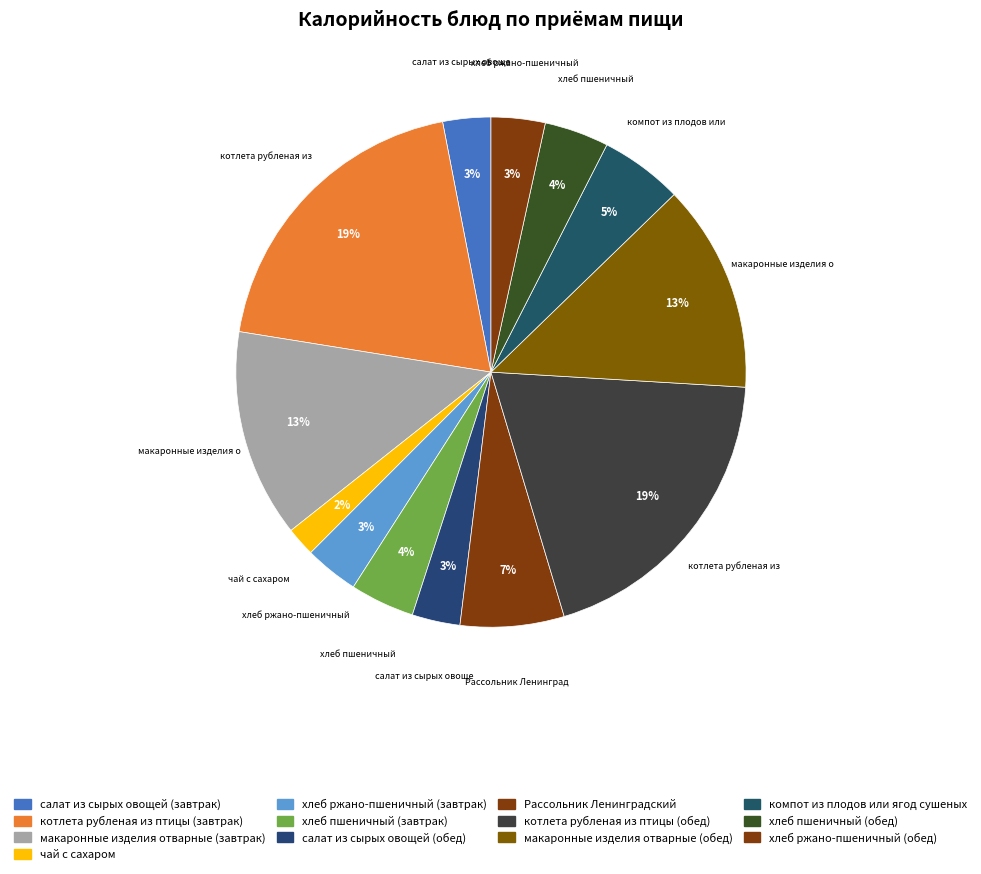

Which category has the smallest portion of the pie?

чай с сахаром